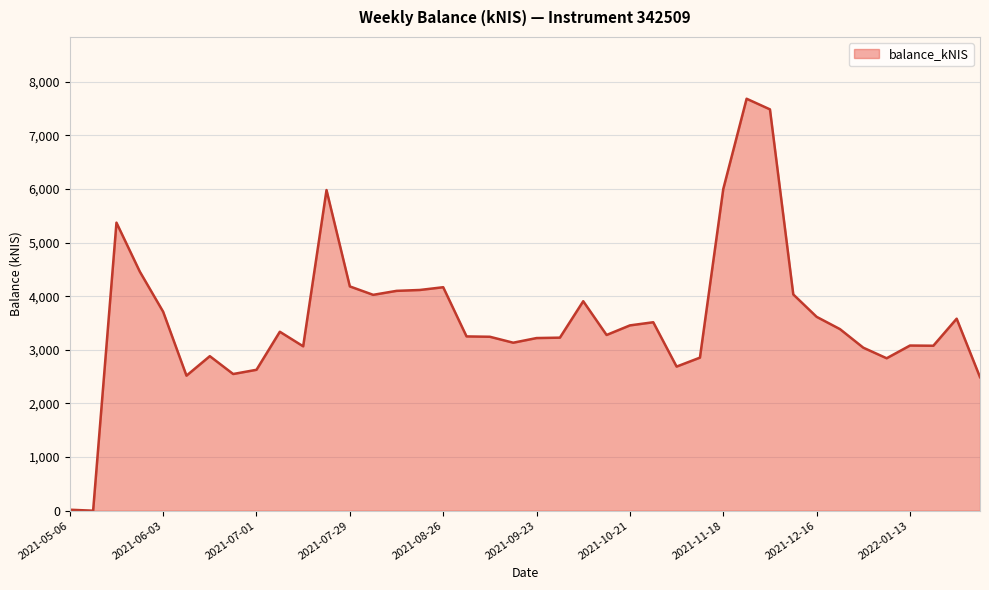

What is the difference between the maximum and minimum values?

7680.7